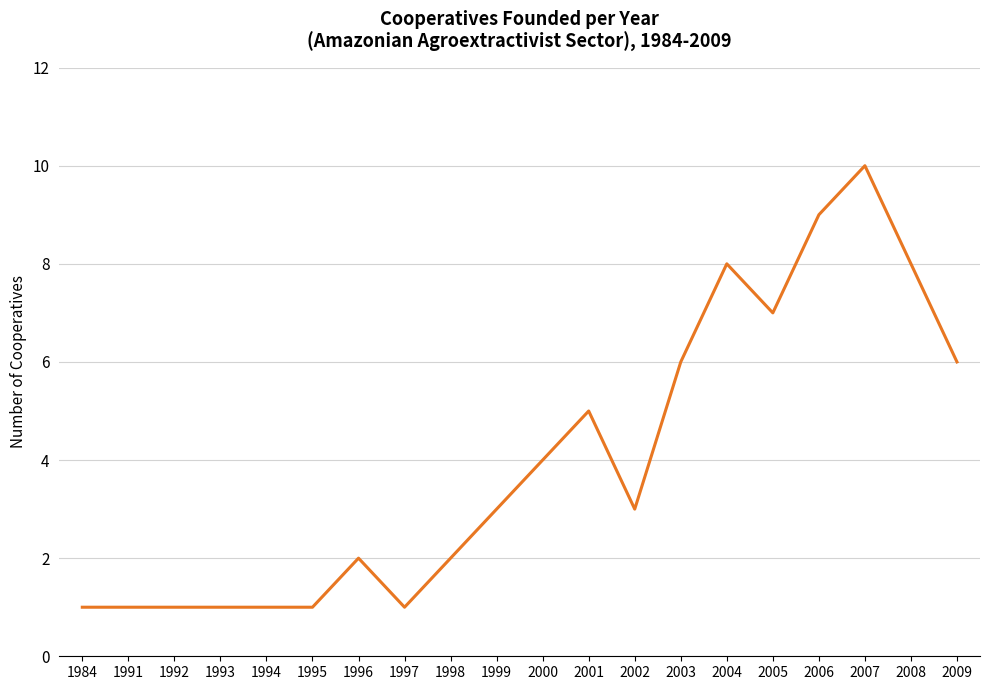

Where is the data nearest to the value 5?

2001